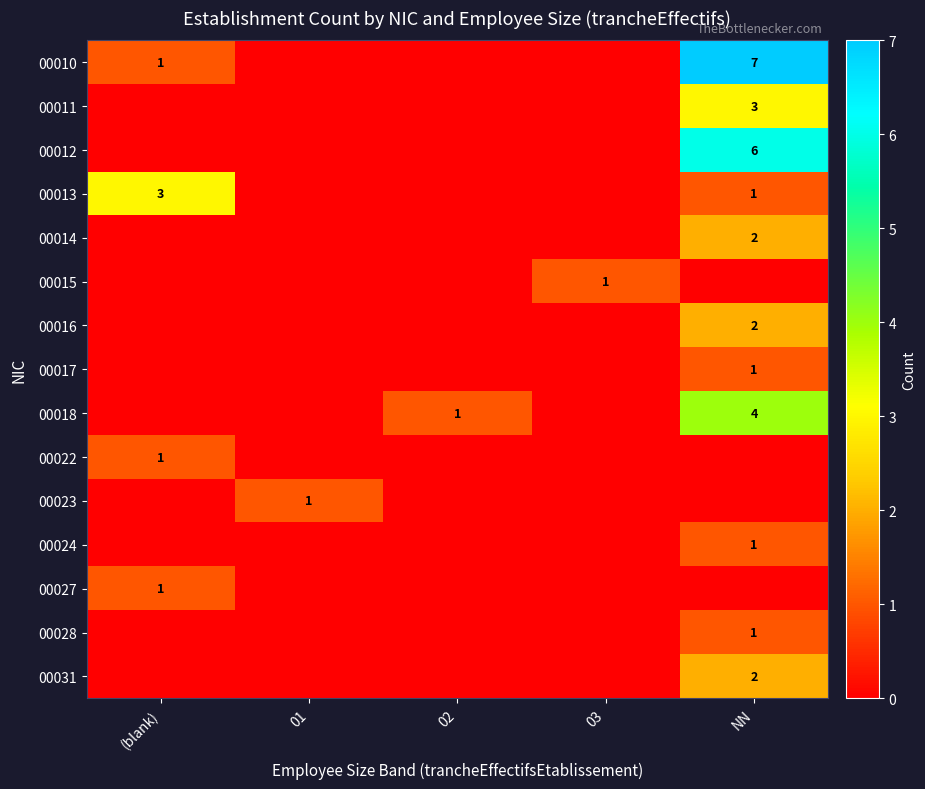

The 00014 series shows 2 at NN. True or false?

True